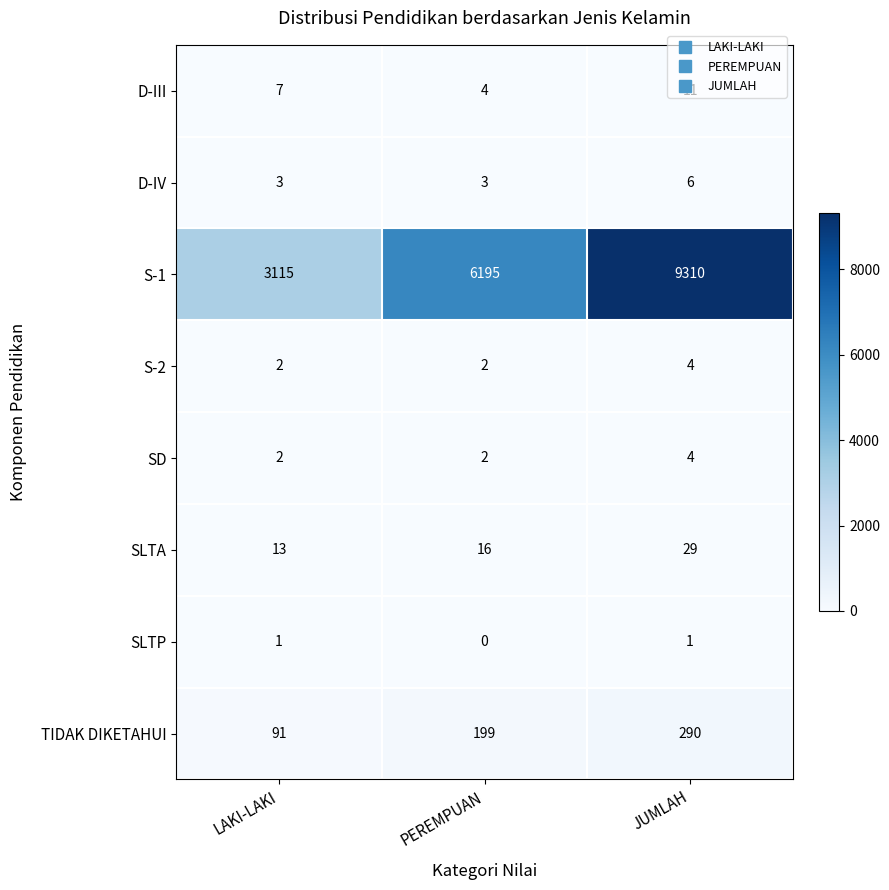

Read the D-IV value at PEREMPUAN.

3